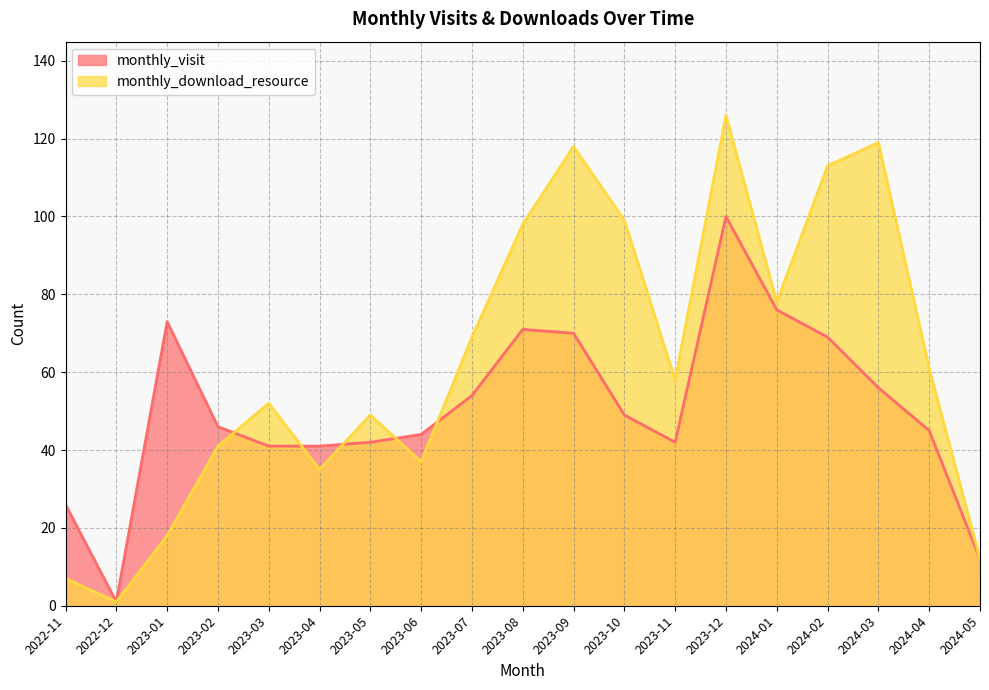

Which series changed the most between 2023-08 and 2023-11?

monthly_download_resource